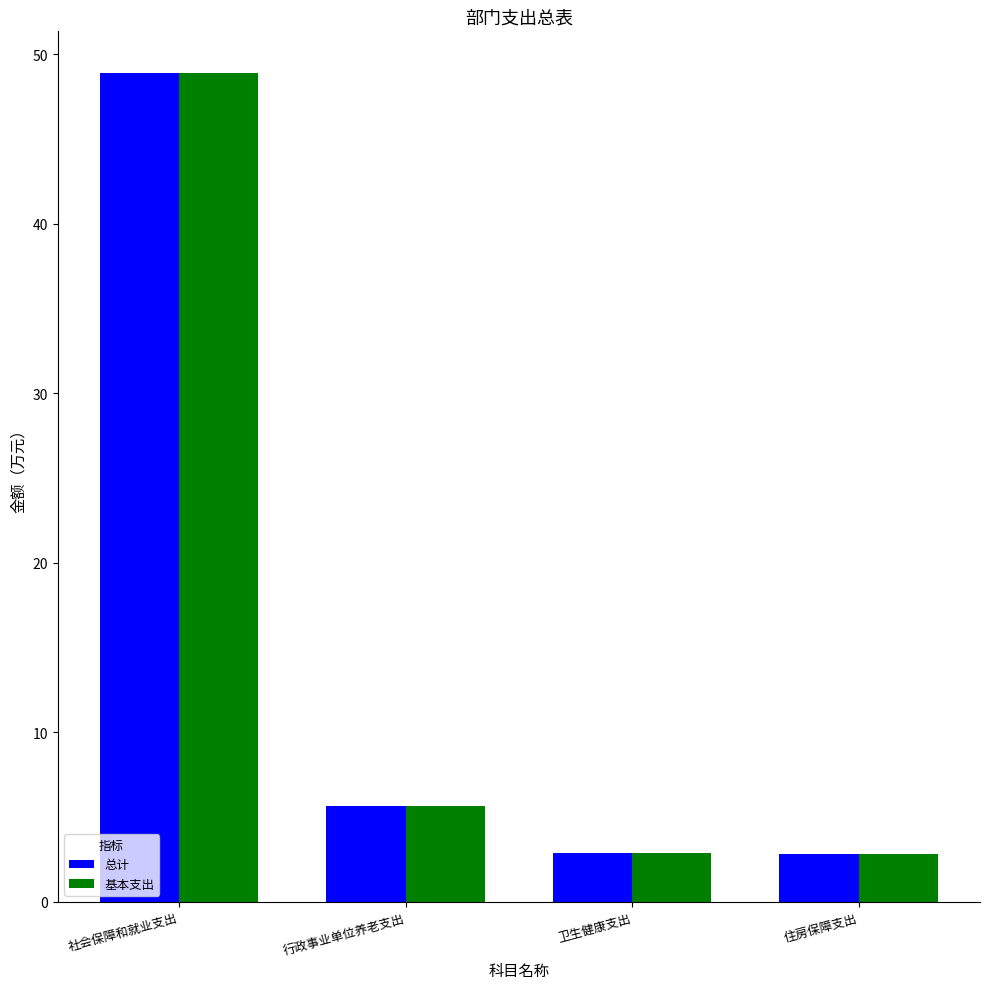

True or false: 总计 has a value of 4.0 at 行政事业单位养老支出.

False